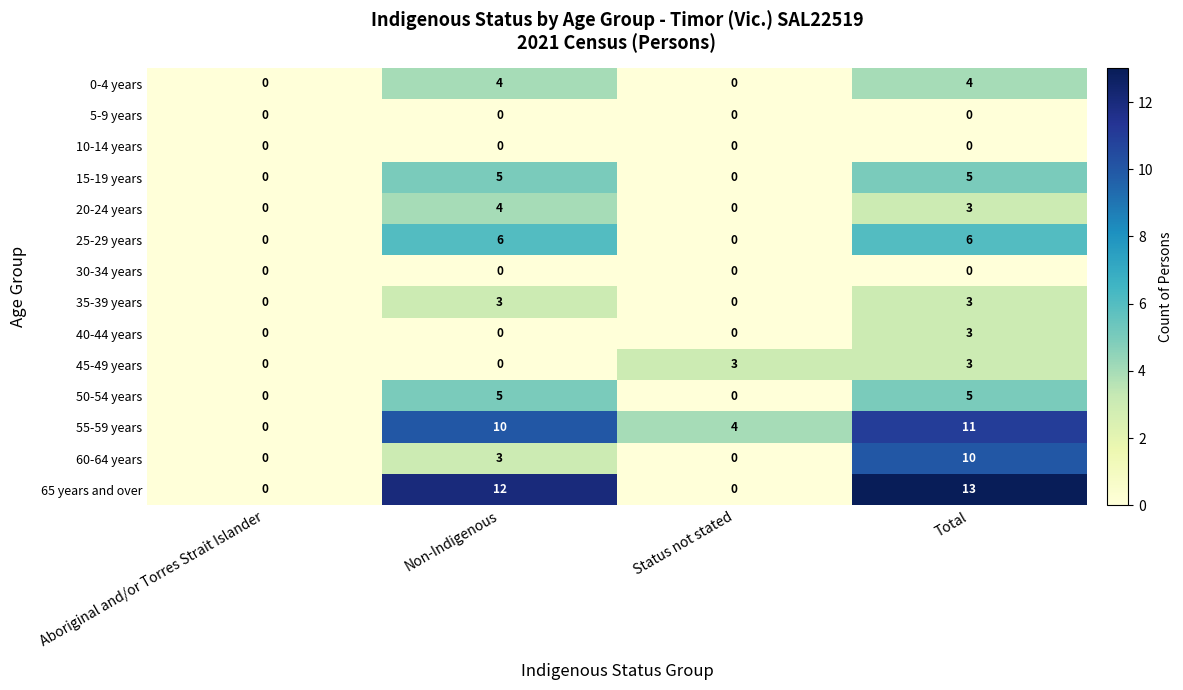

Which series has the widest spread of values?

65 years and over